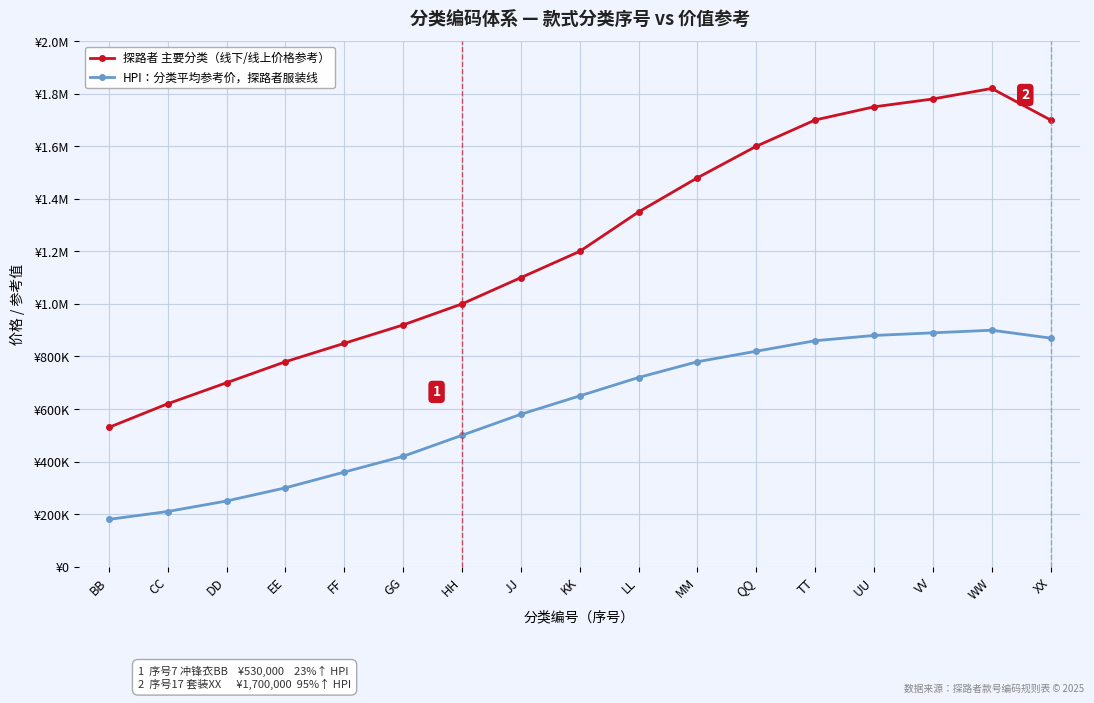

What is the sum of the HPI：分类平均参考价，探路者服装线 values at UU and DD?

1130000